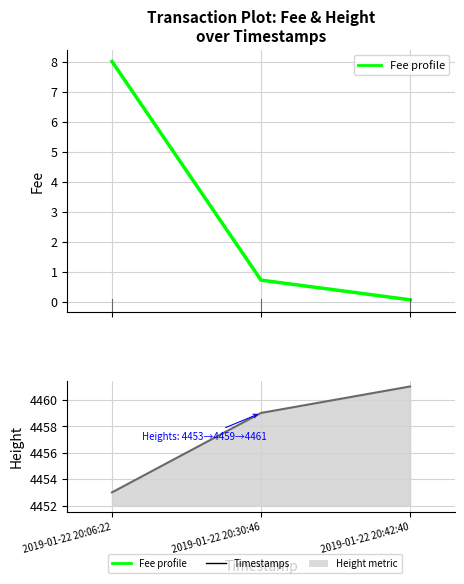

Which series changed the most between 2019-01-22 20:30:46 and 2019-01-22 20:42:40?

Height